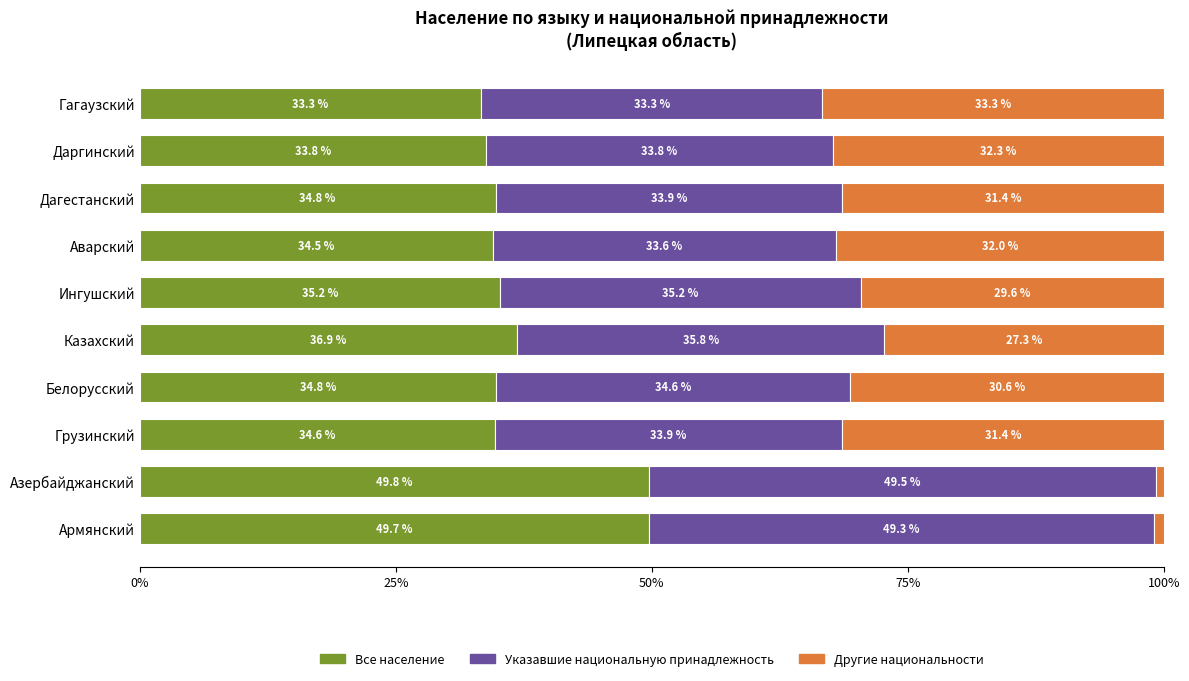

What is the difference between the second highest and minimum values in the Все население series?

16.4